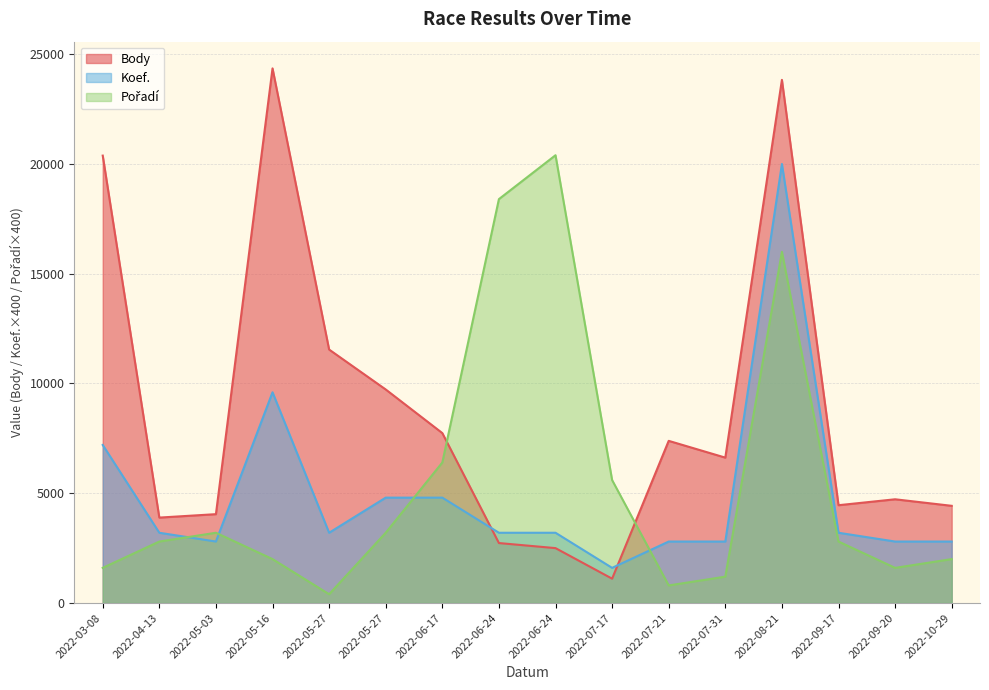

Reading left to right, what are all the values shown in this chart?

Body: 2022-03-08=20383	2022-04-13=3891	2022-05-03=4047	2022-05-16=24356	2022-05-27=11547	2022-05-27=9728	2022-06-17=7741	2022-06-24=2731	2022-06-24=2500	2022-07-17=1108	2022-07-21=7387	2022-07-31=6623	2022-08-21=23833	2022-09-17=4455	2022-09-20=4725	2022-10-29=4427
Koef.: 2022-03-08=7200	2022-04-13=3200	2022-05-03=2800	2022-05-16=9600	2022-05-27=3200	2022-05-27=4800	2022-06-17=4800	2022-06-24=3200	2022-06-24=3200	2022-07-17=1600	2022-07-21=2800	2022-07-31=2800	2022-08-21=20000	2022-09-17=3200	2022-09-20=2800	2022-10-29=2800
Pořadí: 2022-03-08=1600	2022-04-13=2800	2022-05-03=3200	2022-05-16=2000	2022-05-27=400	2022-05-27=3200	2022-06-17=6400	2022-06-24=18400	2022-06-24=20400	2022-07-17=5600	2022-07-21=800	2022-07-31=1200	2022-08-21=16000	2022-09-17=2800	2022-09-20=1600	2022-10-29=2000